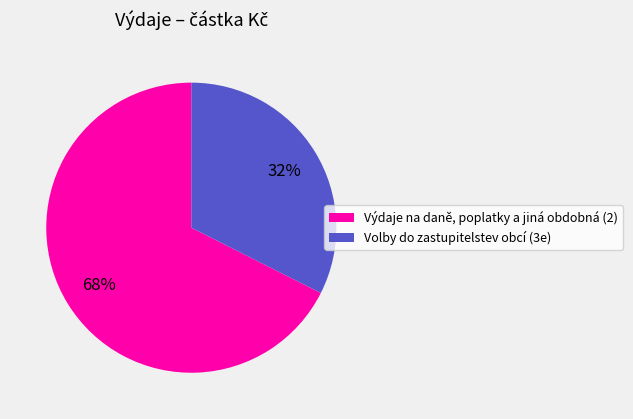

Rank the categories by value from highest to lowest.

Výdaje na daně, poplatky a jiná obdobná (2), Volby do zastupitelstev obcí (3e)